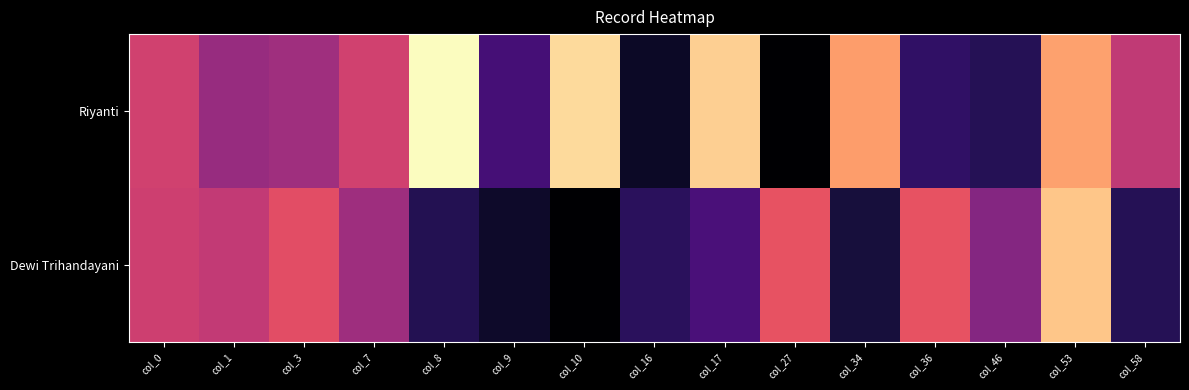

Rank the series at col_27 from lowest to highest value.

Riyanti, Dewi Trihandayani